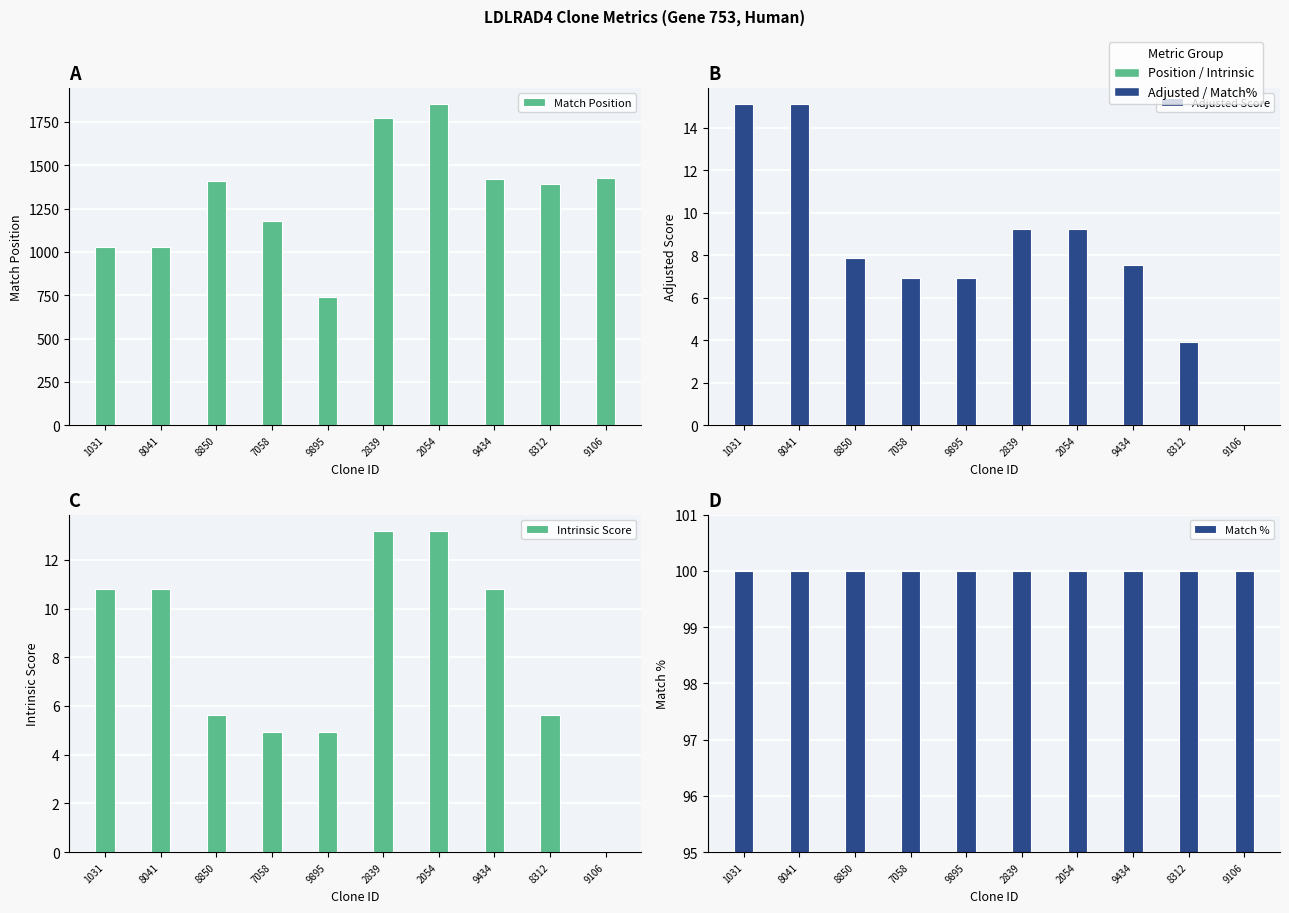

Is it true that Intrinsic Score equals 10.8 at 9434?

True